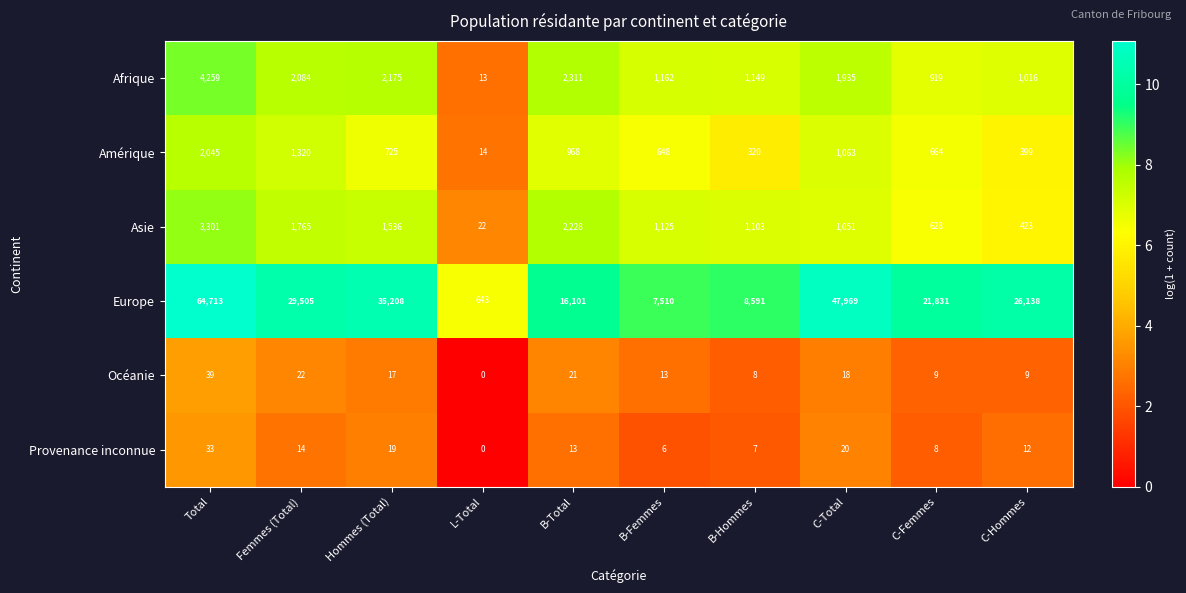

How many values in Provenance inconnue are above zero?

9